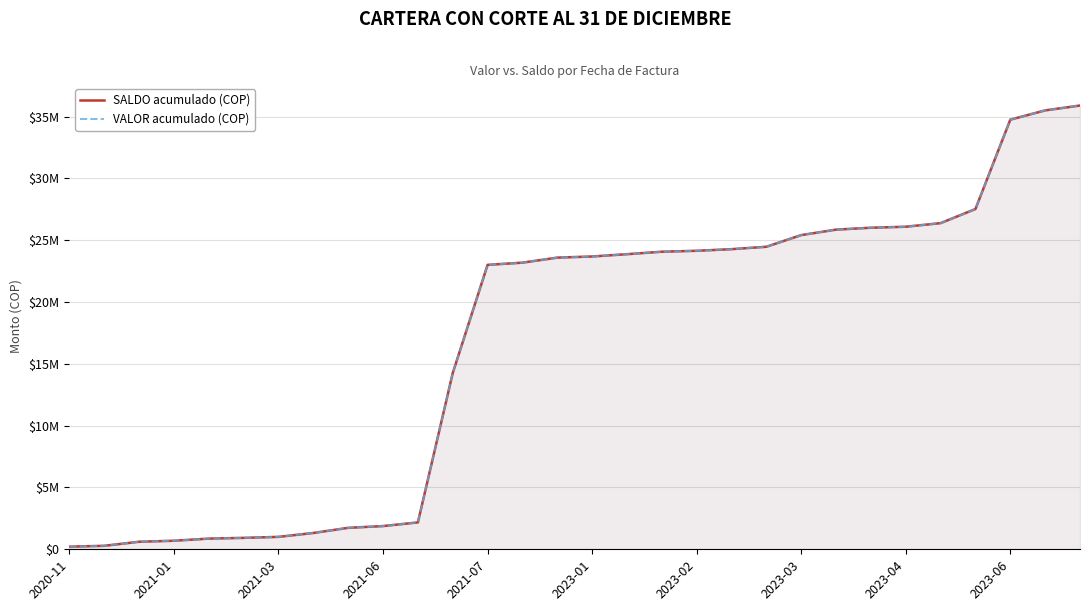

How many data points in VALOR acumulado (COP) are above 23686618?

14